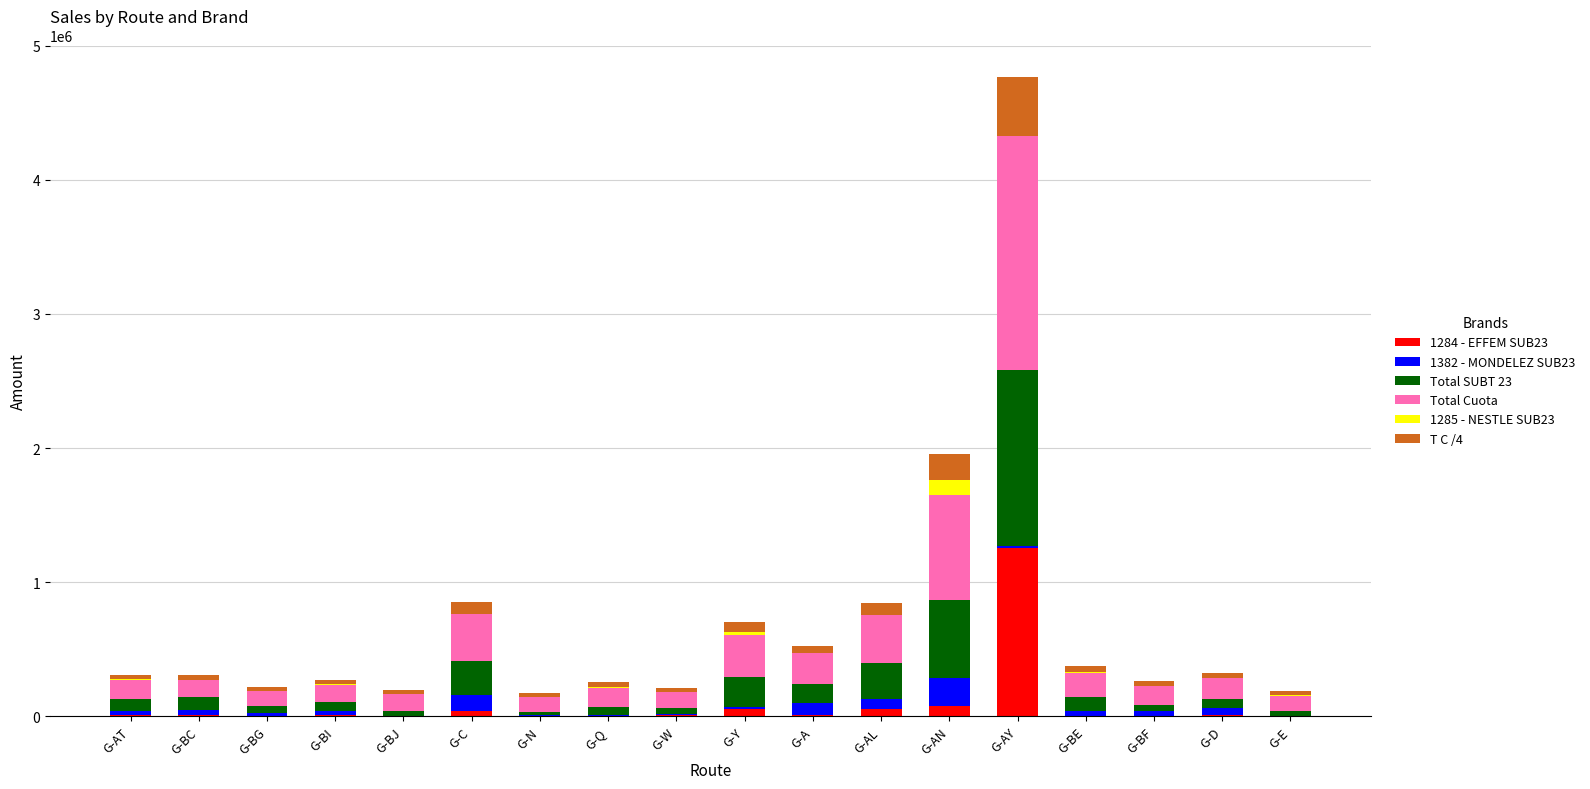

At which category is the sum across all series the highest?

G-AY